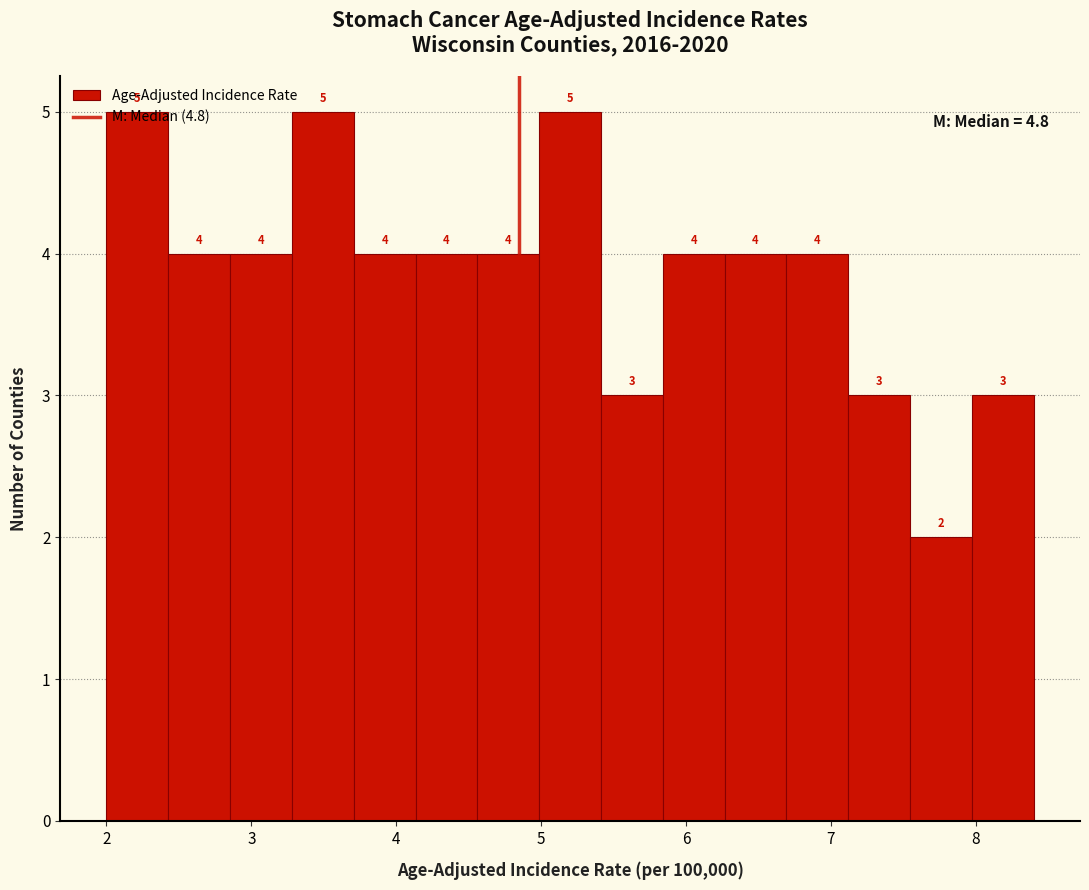

Reading left to right, list every bar in this chart as the range it spans on the x-axis followed by its height. The bar edges are not printed on the chart, so give them approximately, as read against the axis.

2.0 to 2.4: 5
2.4 to 2.9: 4
2.9 to 3.3: 4
3.3 to 3.7: 5
3.7 to 4.1: 4
4.1 to 4.6: 4
4.6 to 5.0: 4
5.0 to 5.4: 5
5.4 to 5.8: 3
5.8 to 6.3: 4
6.3 to 6.7: 4
6.7 to 7.1: 4
7.1 to 7.5: 3
7.5 to 8.0: 2
8.0 to 8.4: 3